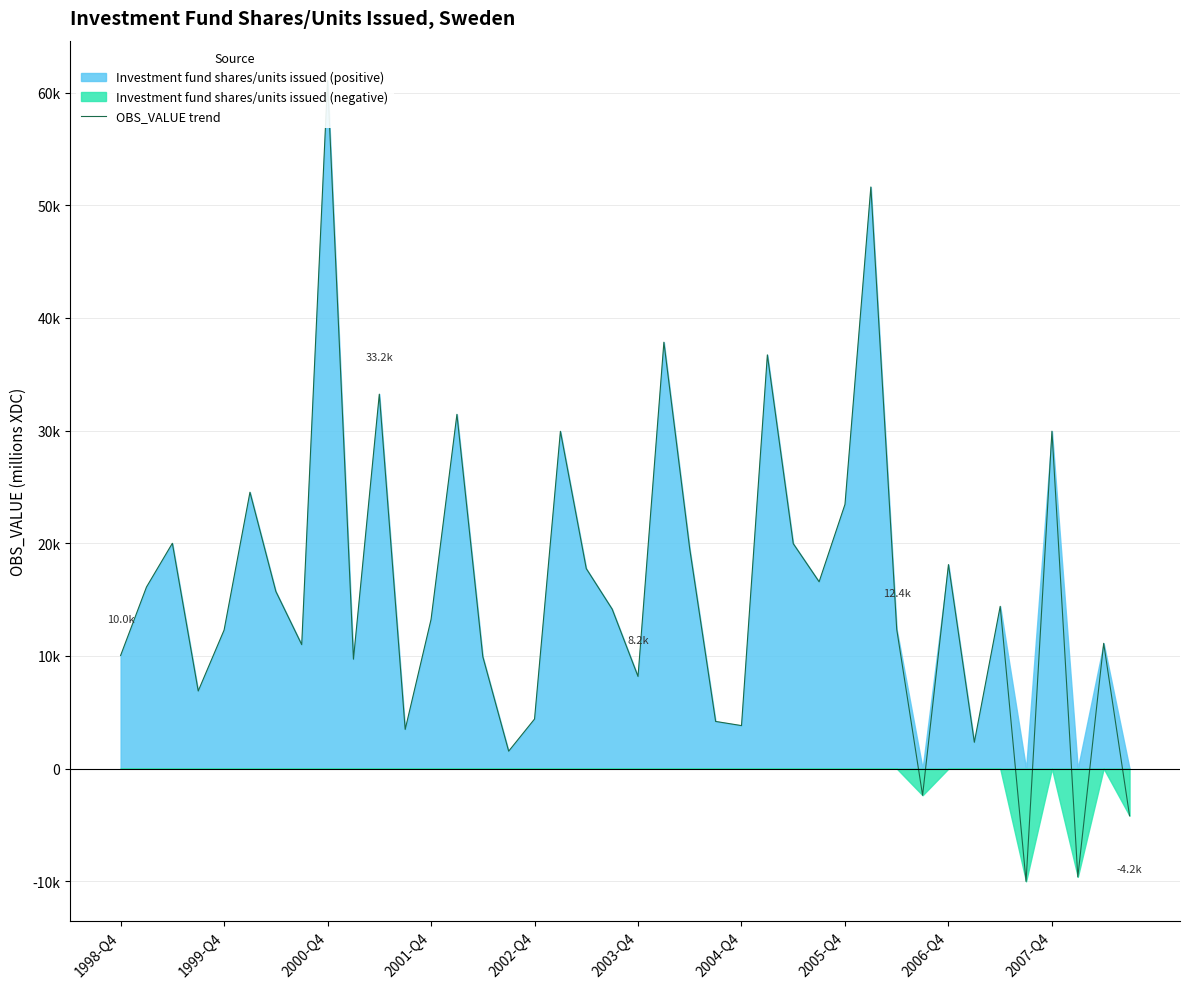

How many points are higher than both their immediate neighbors (excluding endpoints)?

13